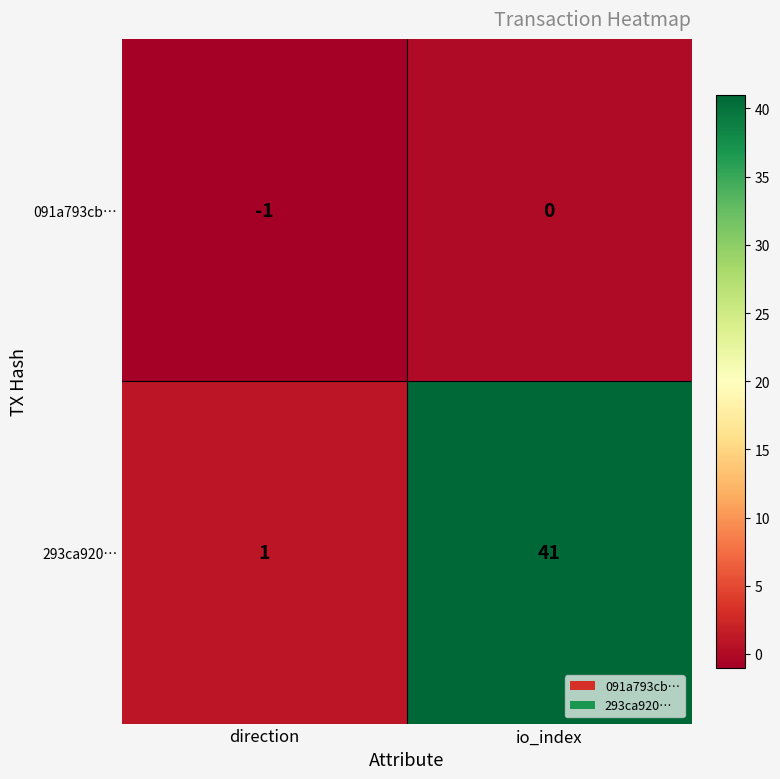

Which series has the largest total across all categories?

293ca920…